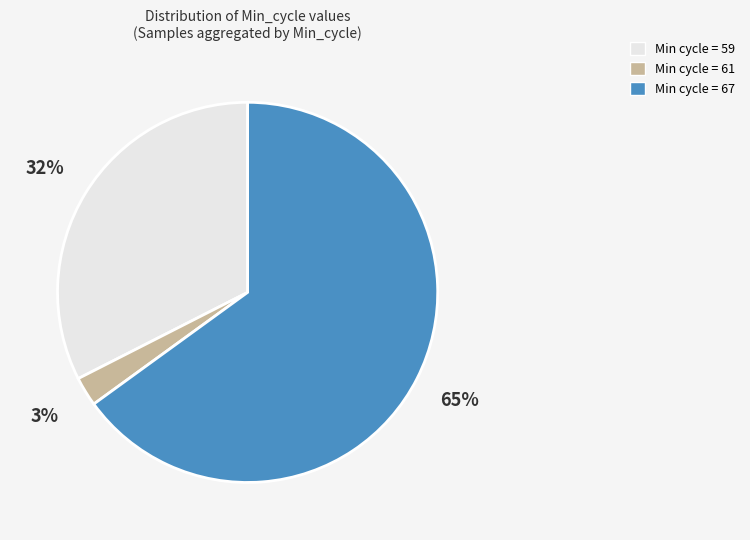

What percentage is the Min cycle = 59 slice, to the nearest percent?

32%